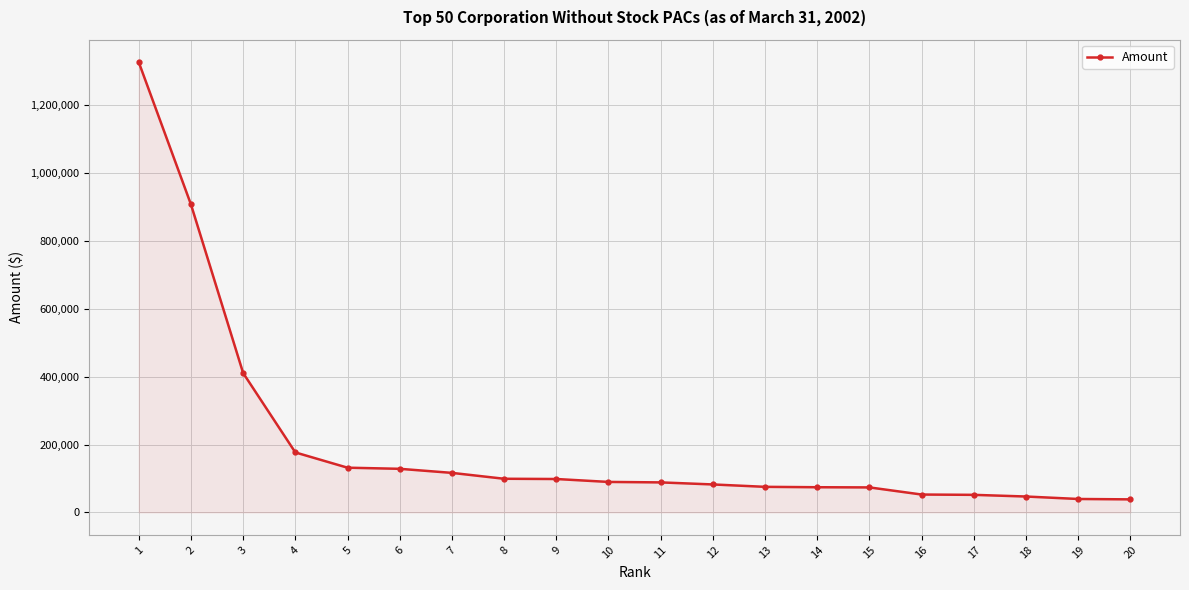

The value at 11 is 26750.3. True or false?

False